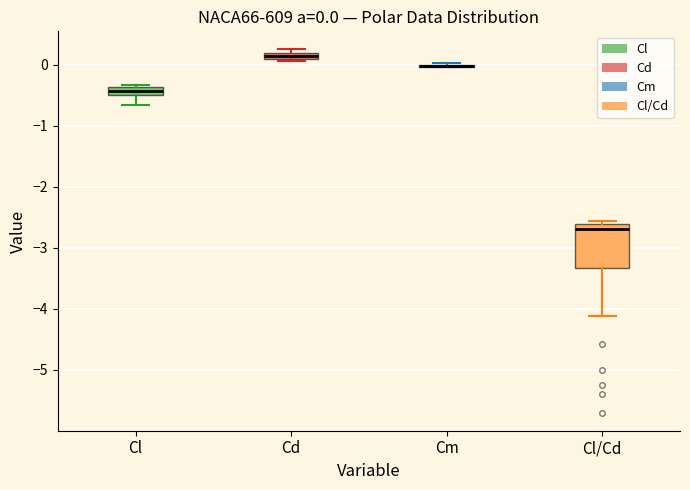

Comparing the boxes themselves (not the whiskers), which one is the tallest?

Cl/Cd